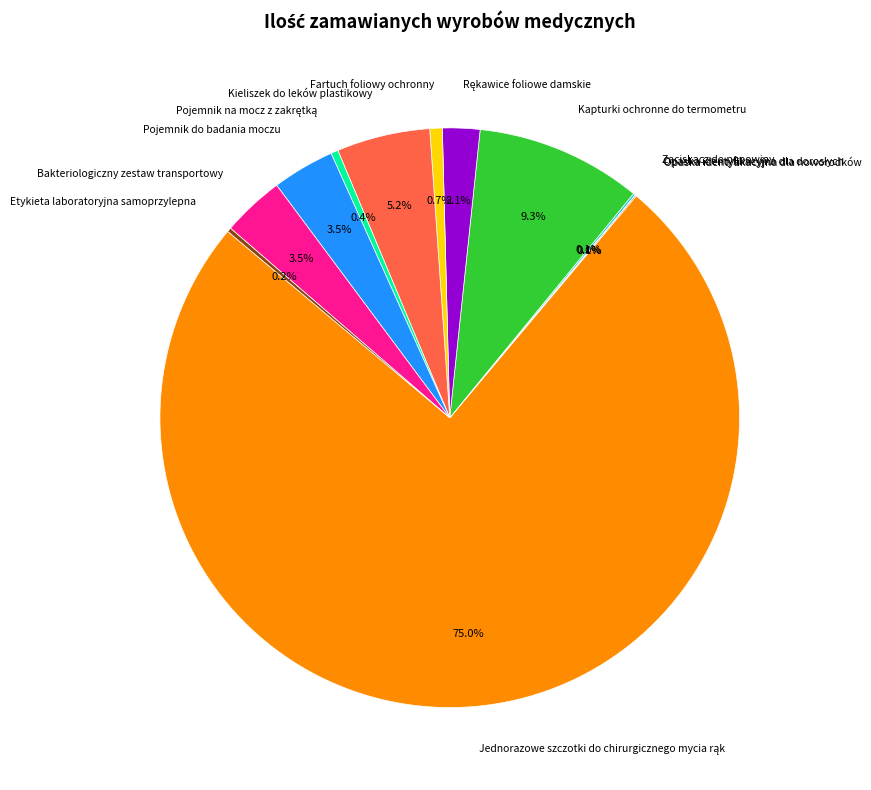

To the nearest percent, what percentage of the pie is Kapturki ochronne do termometru?

9%